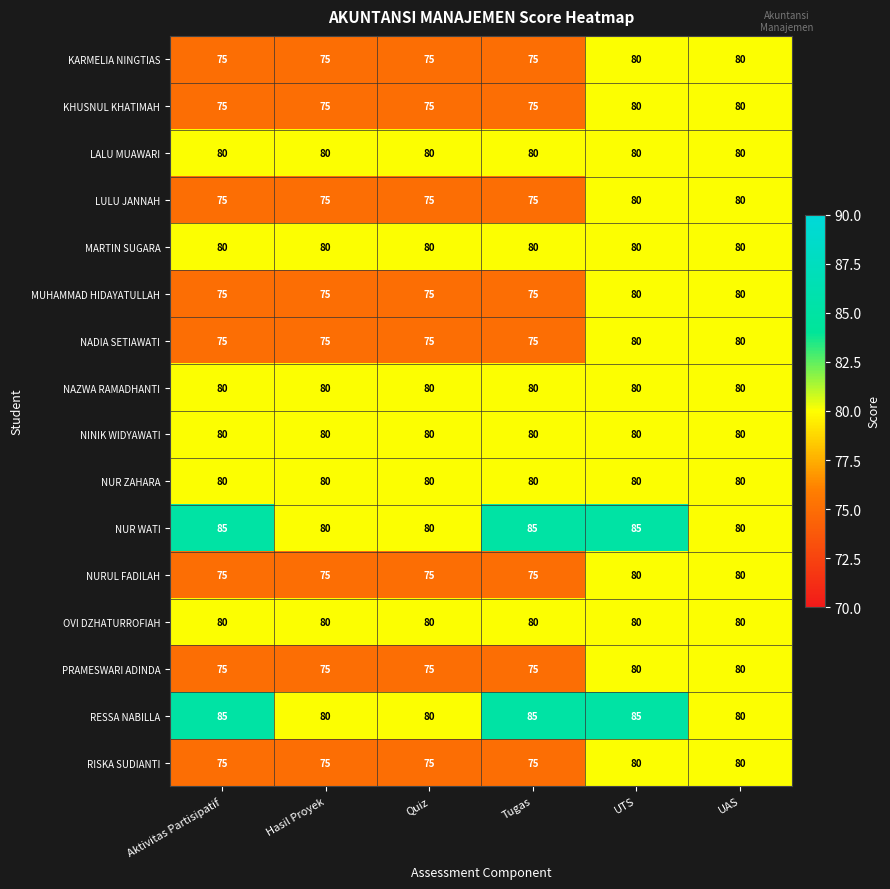

True or false: RISKA SUDIANTI has a value of 75 at Aktivitas Partisipatif.

True